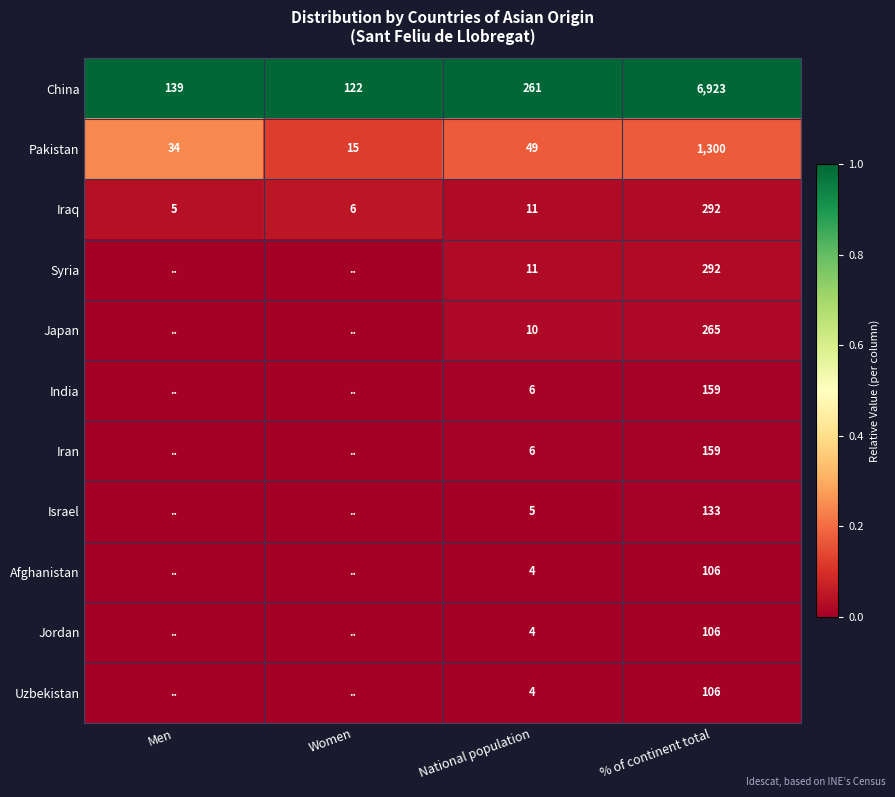

What is the spread (max minus min) of values at National population?

257